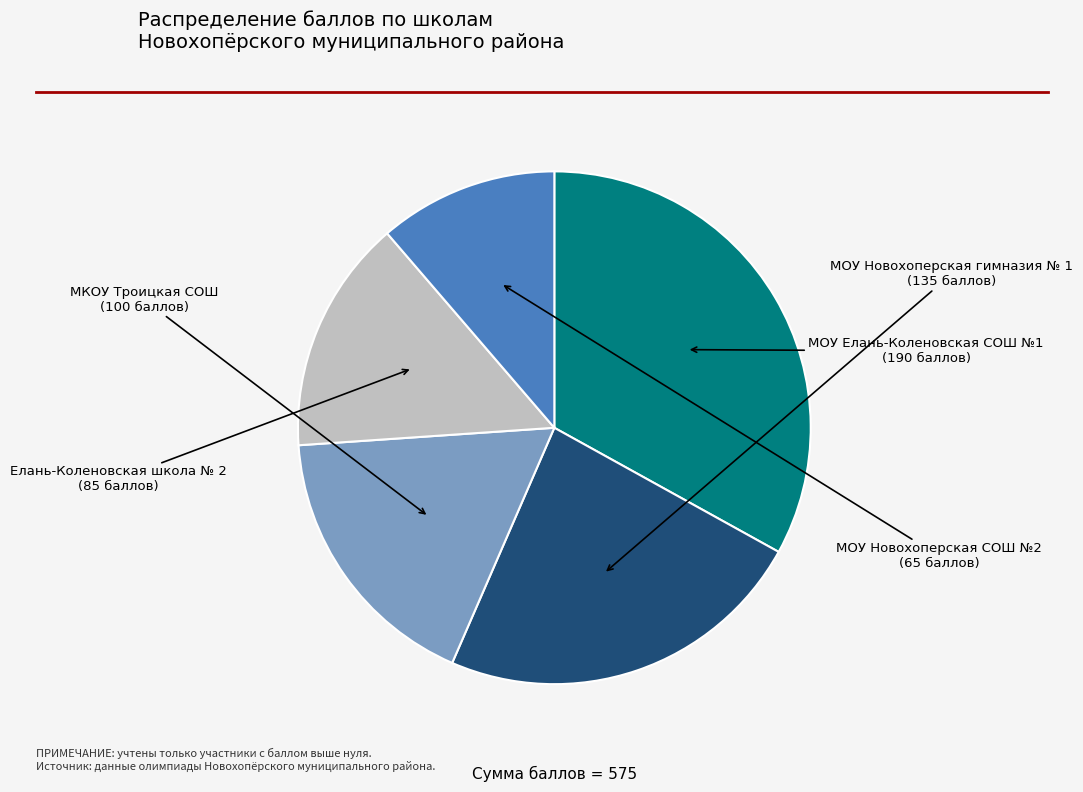

Is there a majority slice in this chart?

No